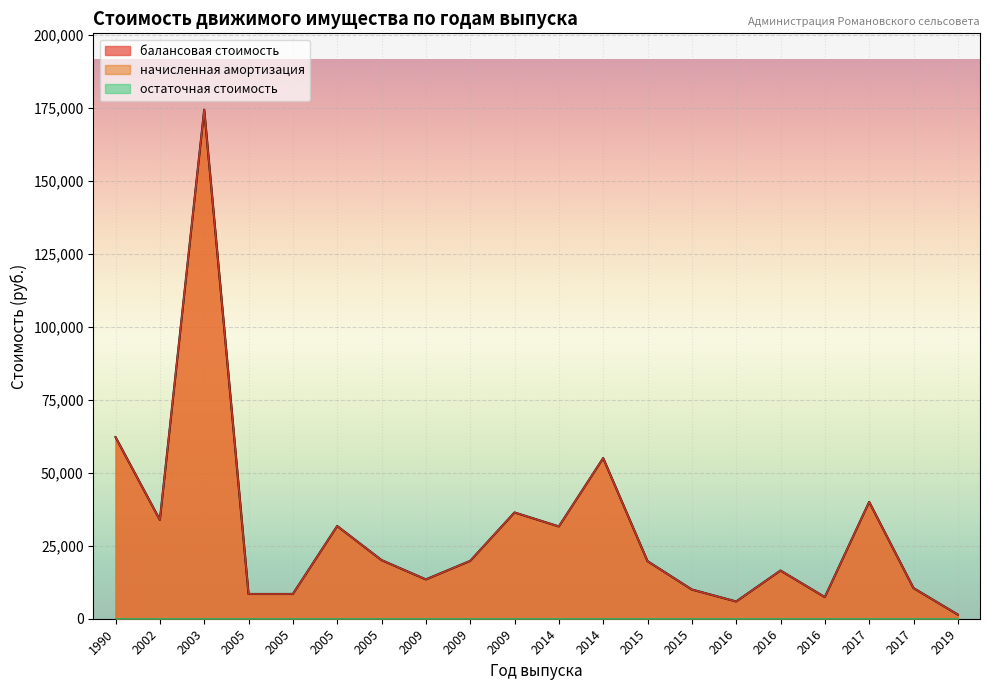

Rank the series at 2014 from highest to lowest value.

балансовая стоимость, начисленная амортизация, остаточная стоимость